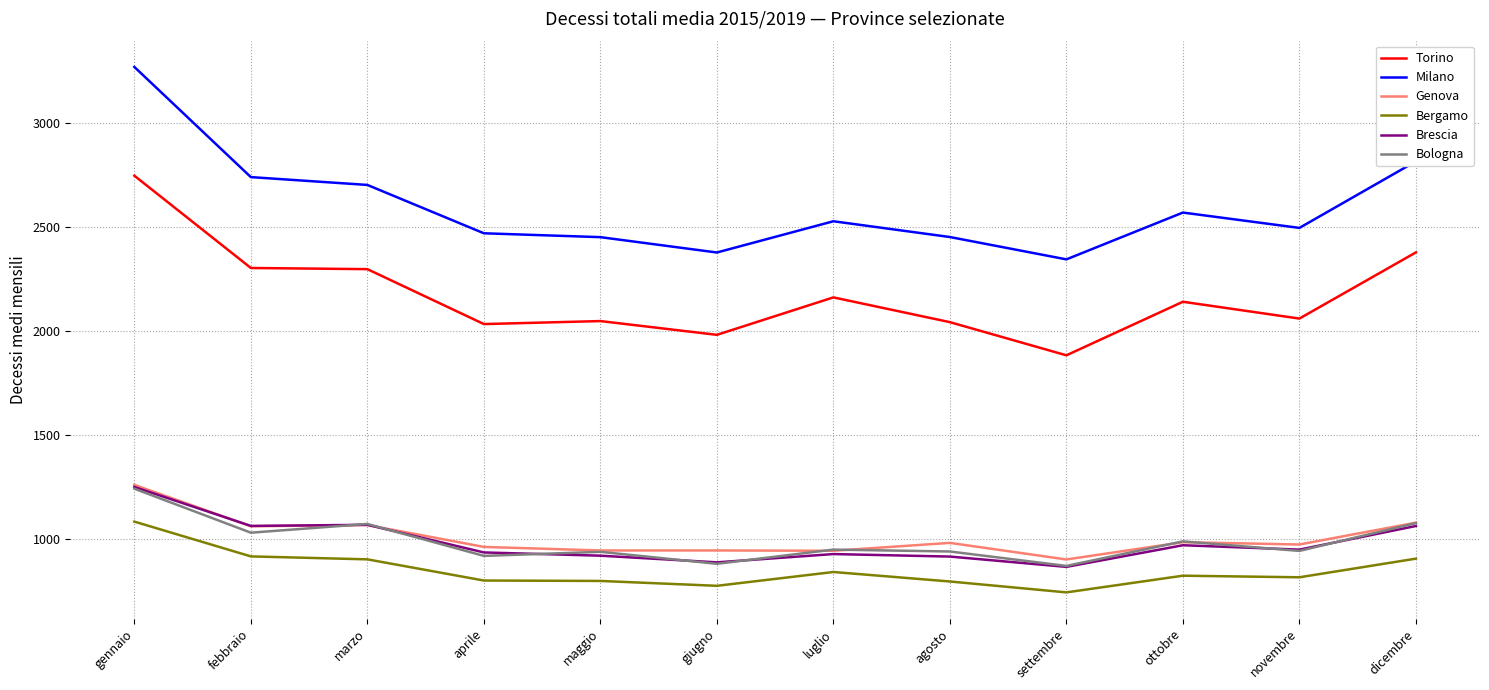

The Bologna series shows 1387.2 at novembre. True or false?

False